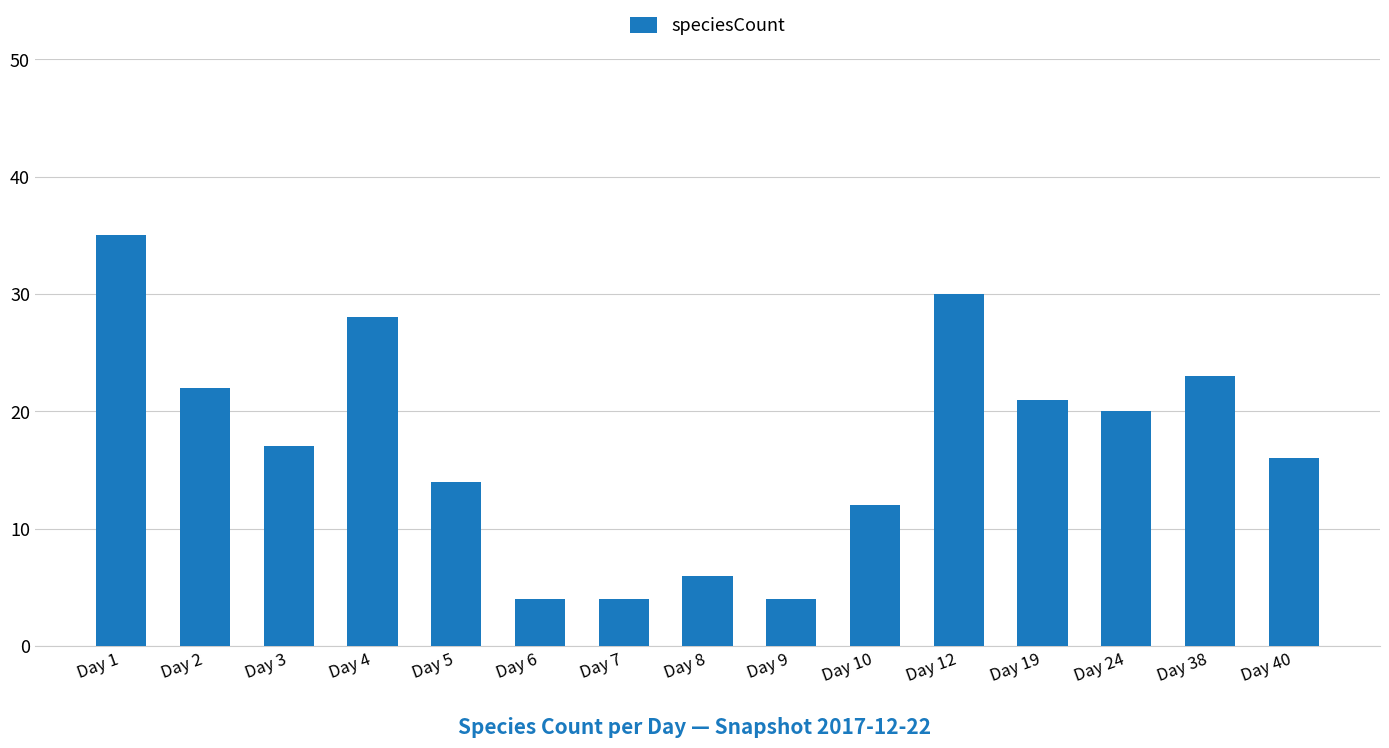

The value at Day 40 is 5. True or false?

False